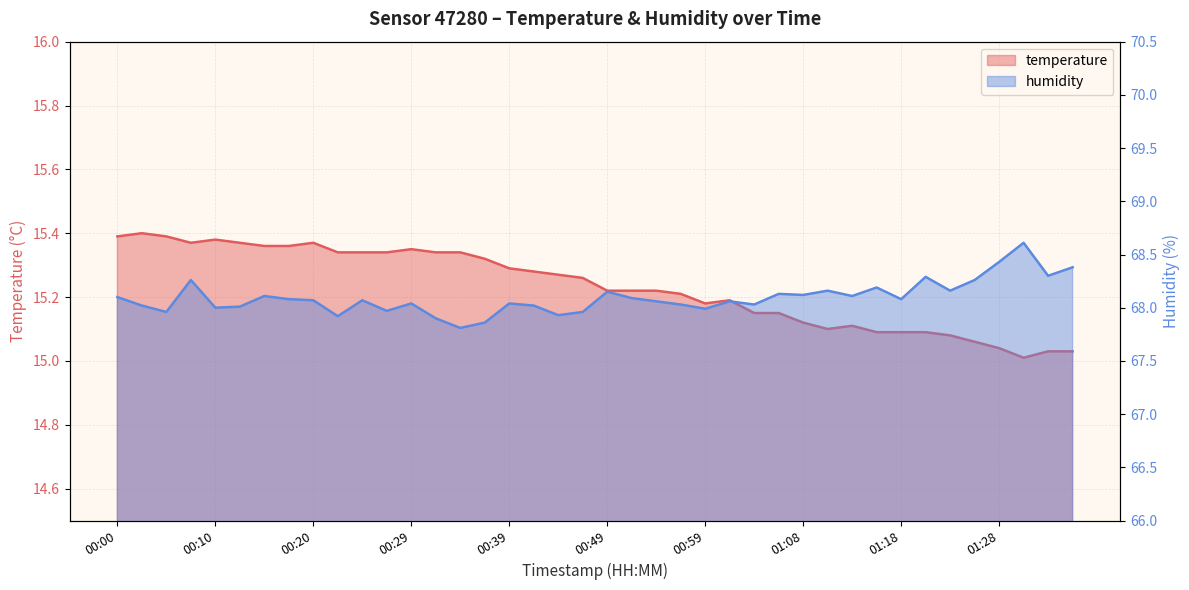

What is the value of the humidity point at the 36th from the left?

68.3